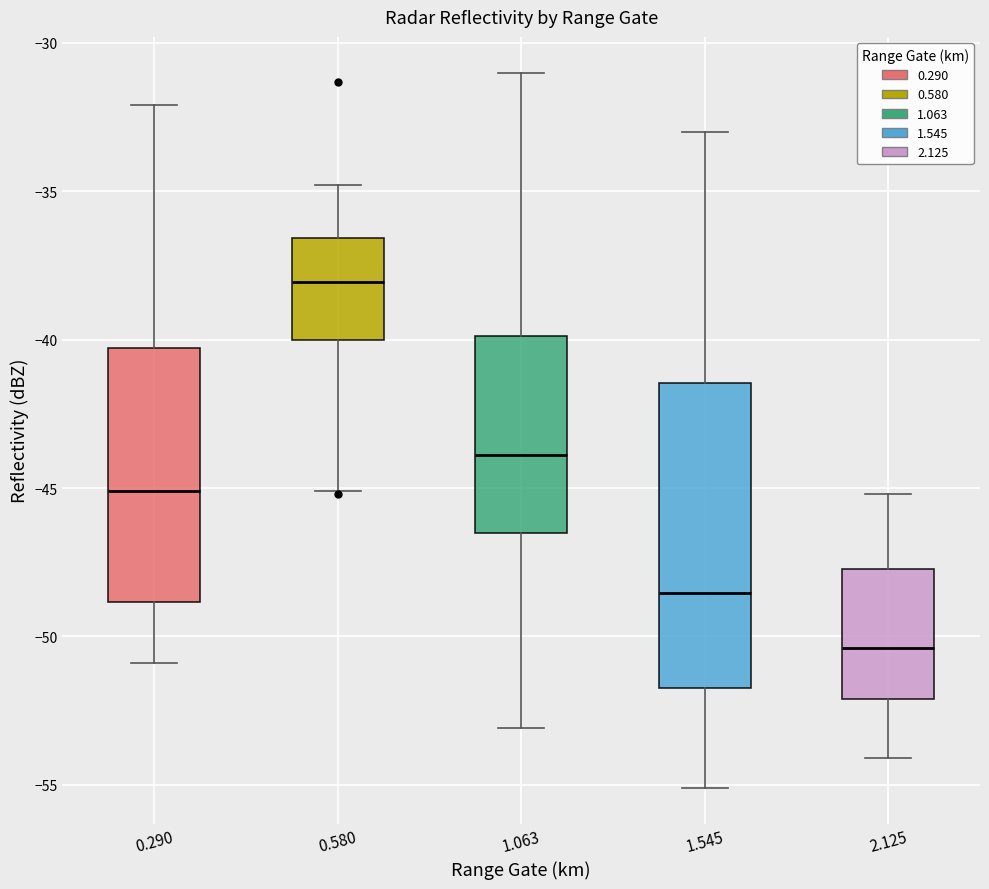

Where does the upper whisker of the box at x = 0.580 end on the y-axis? The values are not printed on the chart, so give them approximately, as read against the axis.

-35.0